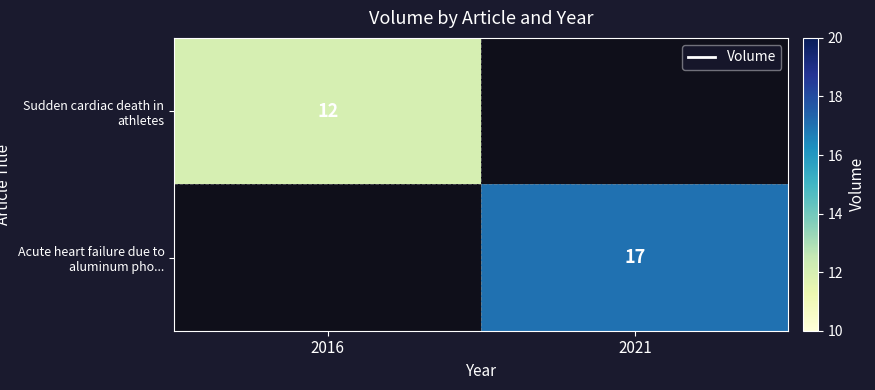

The Sudden cardiac death in athletes series shows 20 at 2016. True or false?

False